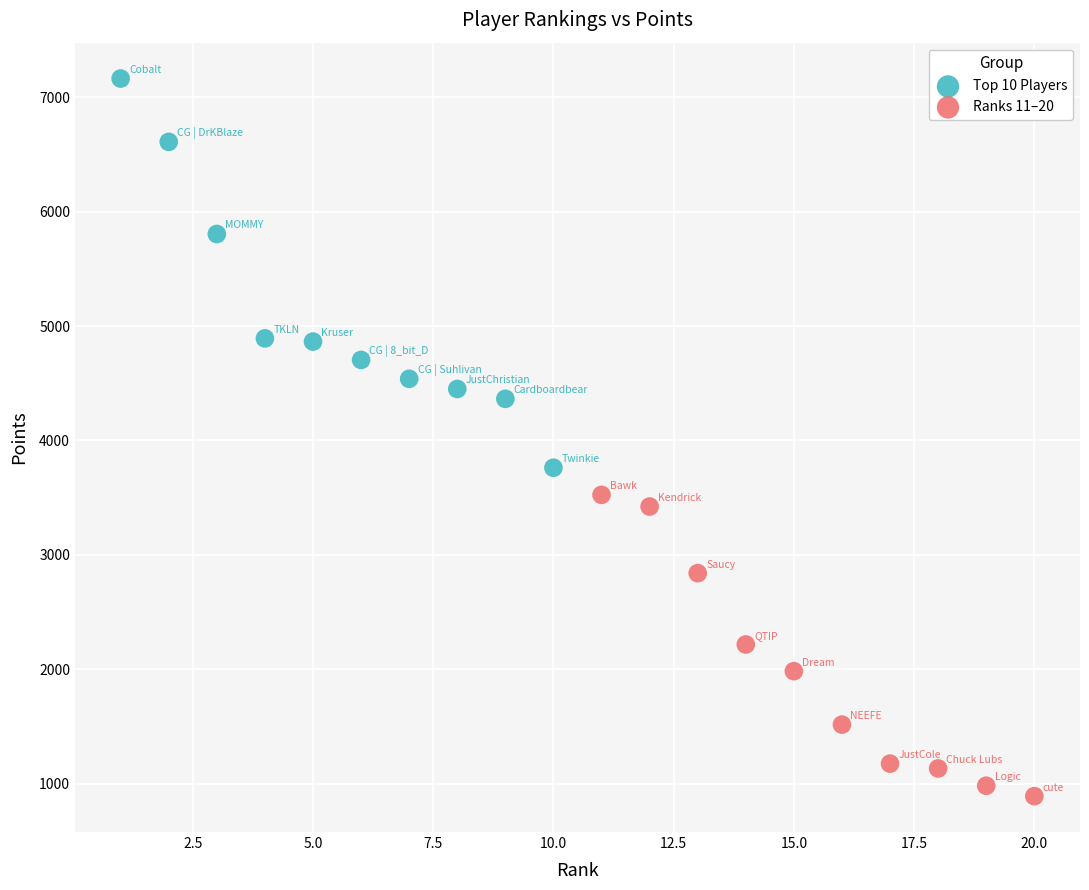

What are all the series names shown in the legend?

Top 10 Players, Ranks 11–20